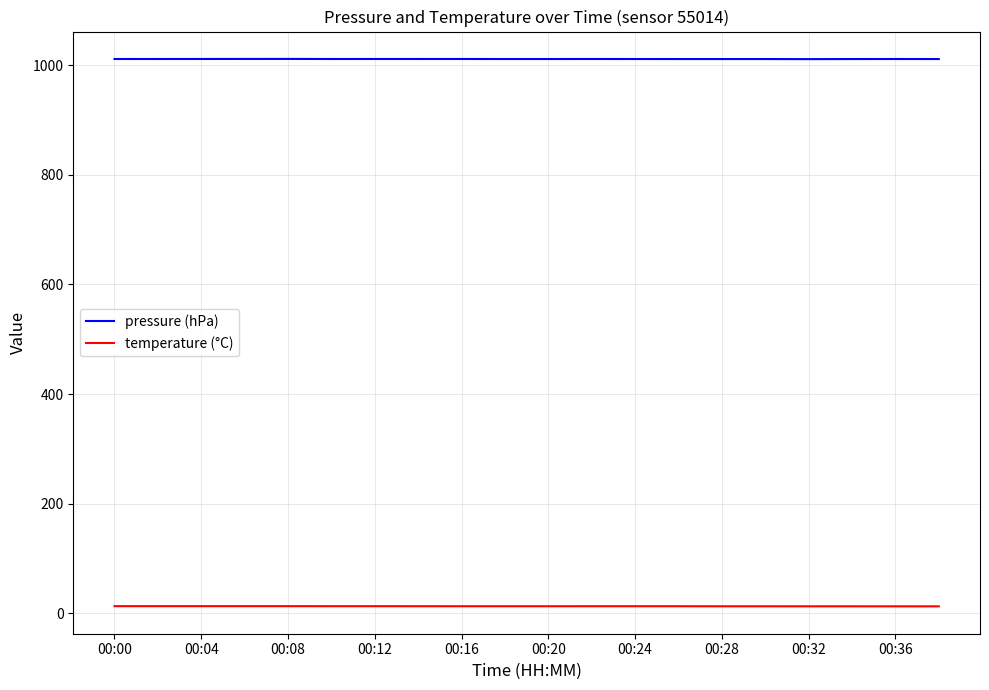

Which series has the largest total across all categories?

pressure (hPa)